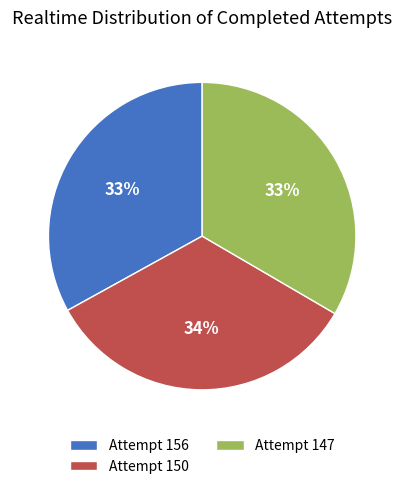

Does Attempt 150 account for over 50% of the chart?

No